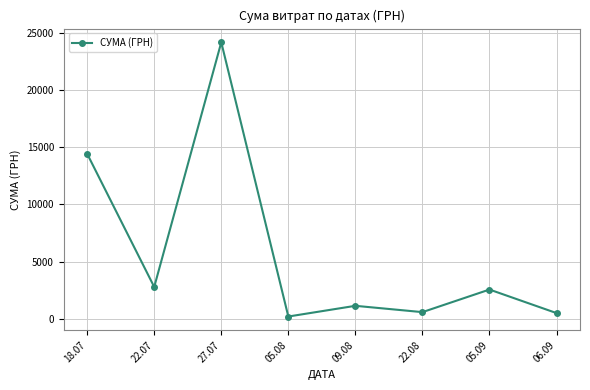

Does the chart have visible grid lines?

Yes